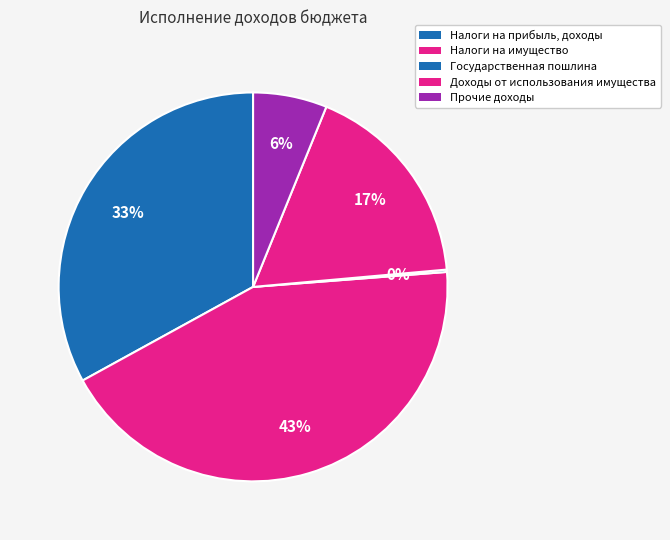

Does any single category account for the majority?

No